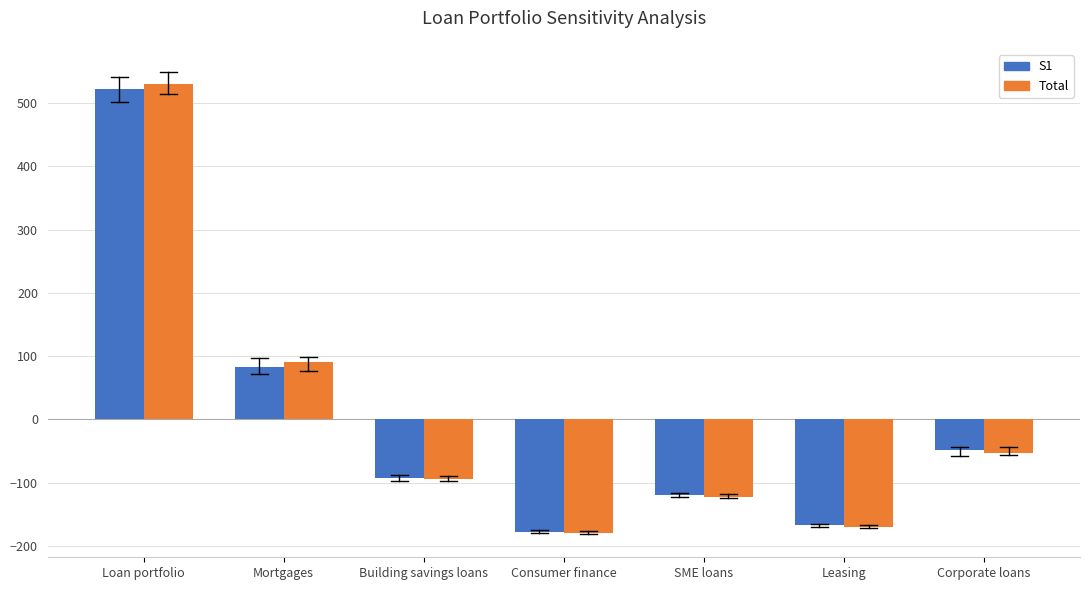

Reading left to right, extract all data points from this chart.

S1: Loan portfolio=523.0	Mortgages=82.7	Building savings loans=-92.9	Consumer finance=-177.6	SME loans=-119.3	Leasing=-167.2	Corporate loans=-48.5
Total: Loan portfolio=530.4	Mortgages=90.3	Building savings loans=-94.2	Consumer finance=-179.4	SME loans=-122.7	Leasing=-170.7	Corporate loans=-53.6